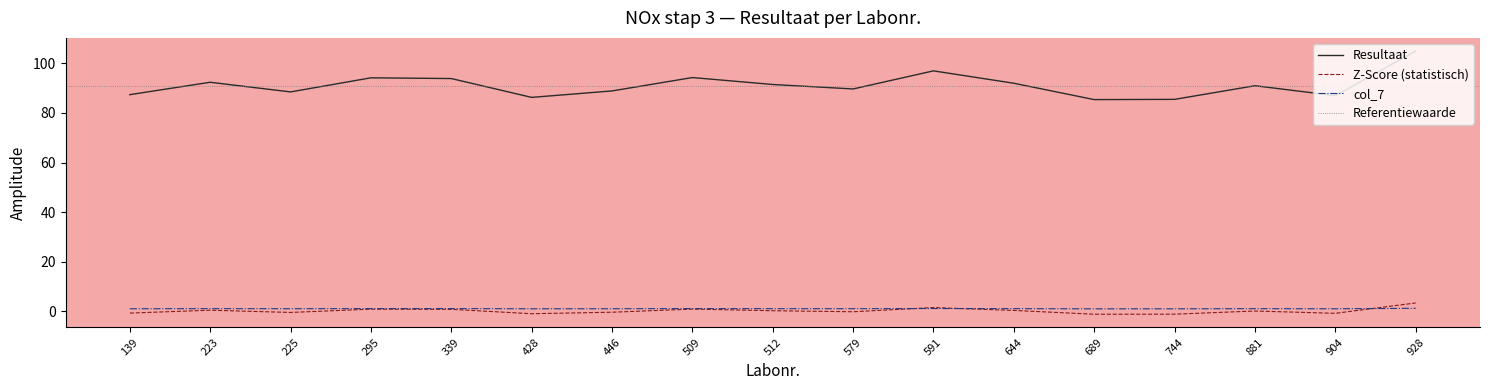

Does the chart display data point markers on the line(s)?

No